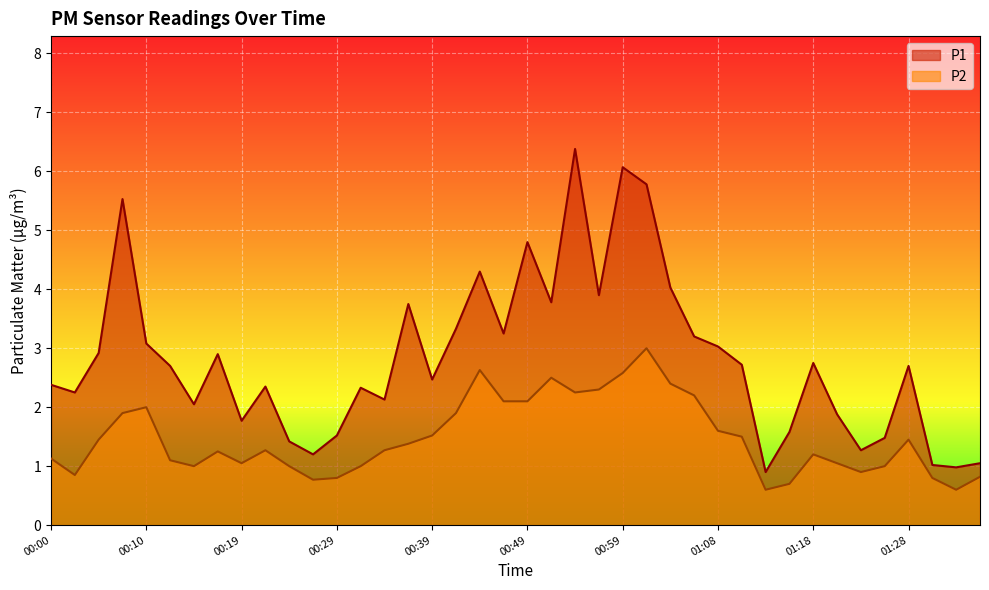

Where is the first local maximum for P2?

00:10